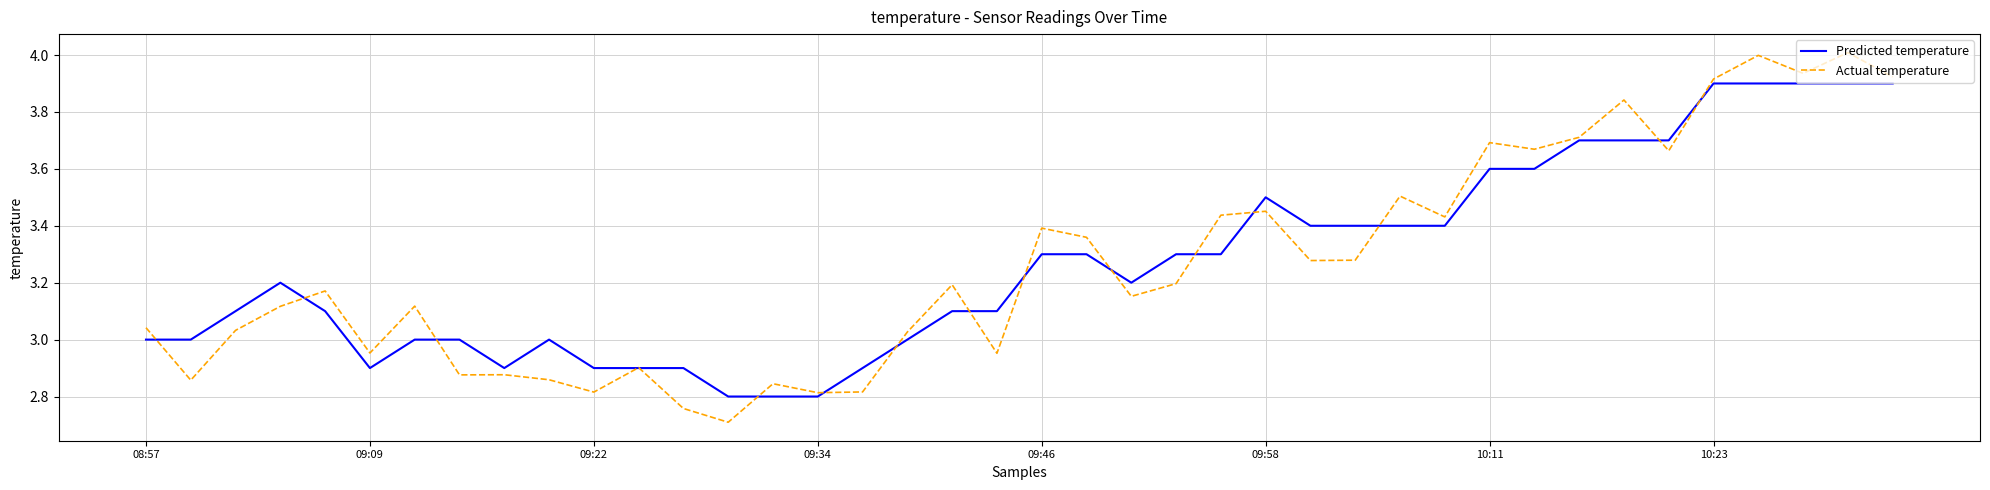

Which series has the widest spread of values?

Actual temperature